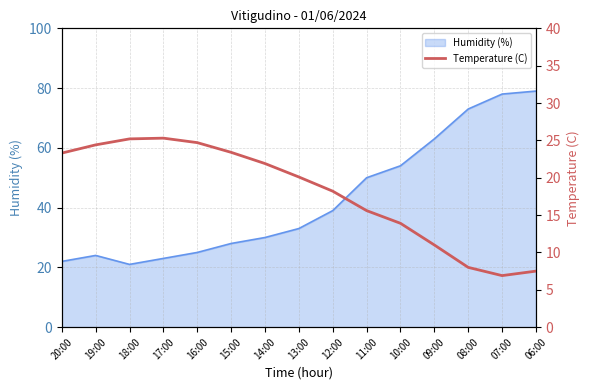

At which category does the data reach its first local valley?

07:00